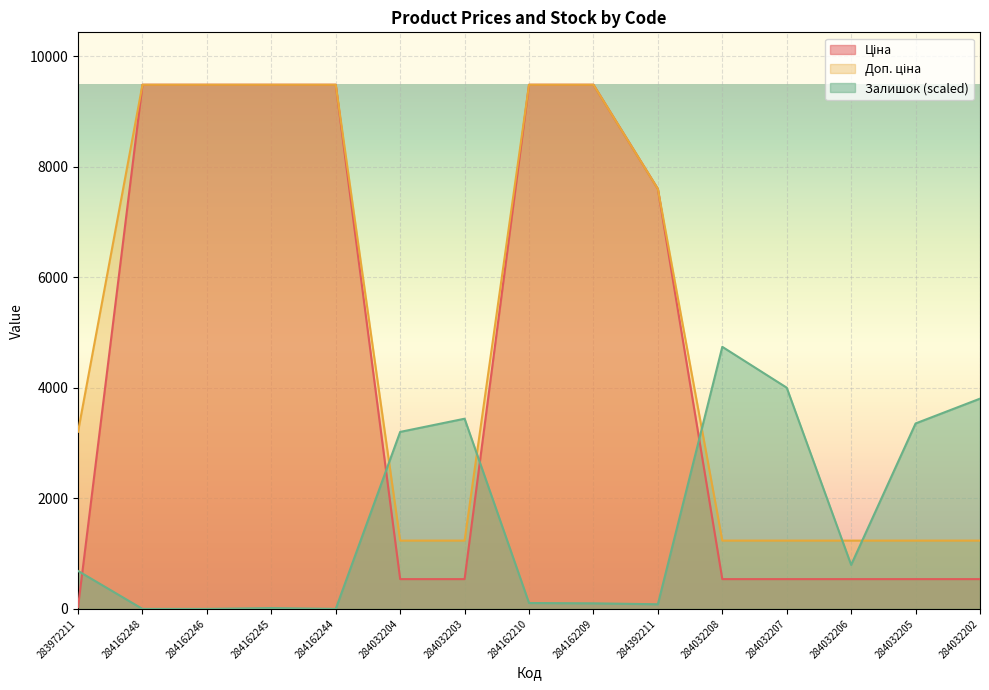

What is the sum of the Ціна values at 284032203 and 284032206?

1078.0